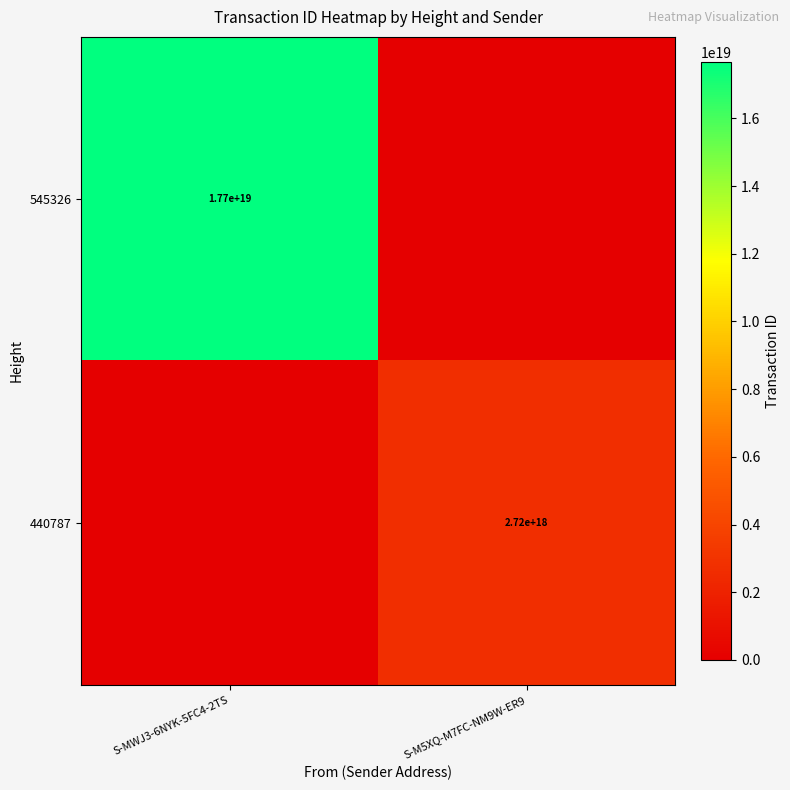

The value of 545326 at S-MWJ3-6NYK-5FC4-2TS is 29651539639587405824. True or false?

False